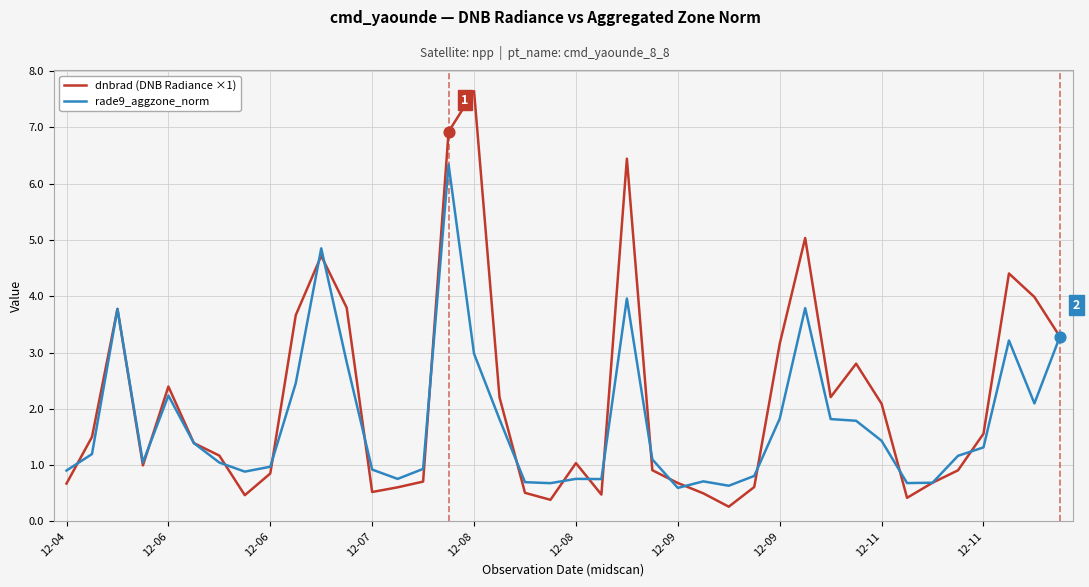

Which series has the largest range (max minus min)?

dnbrad (DNB Radiance ×1)